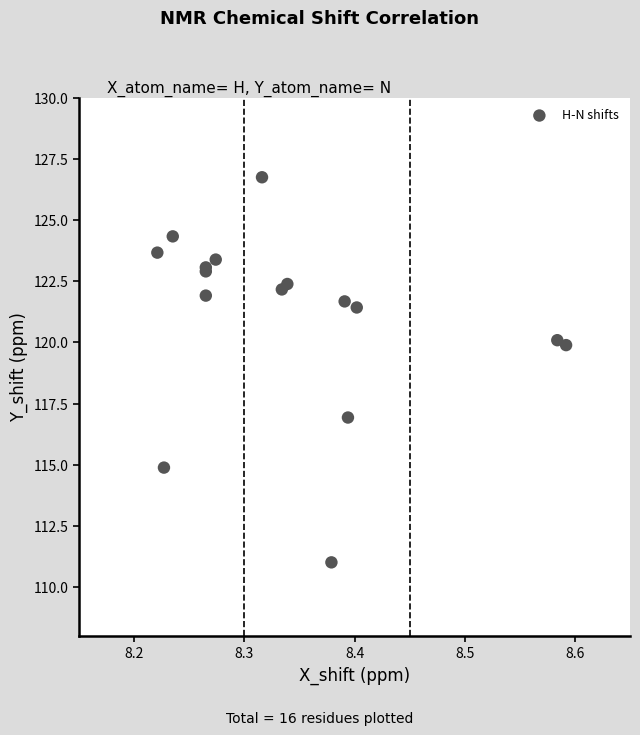

What Y value in the scatter plot is closest to 118?

116.9